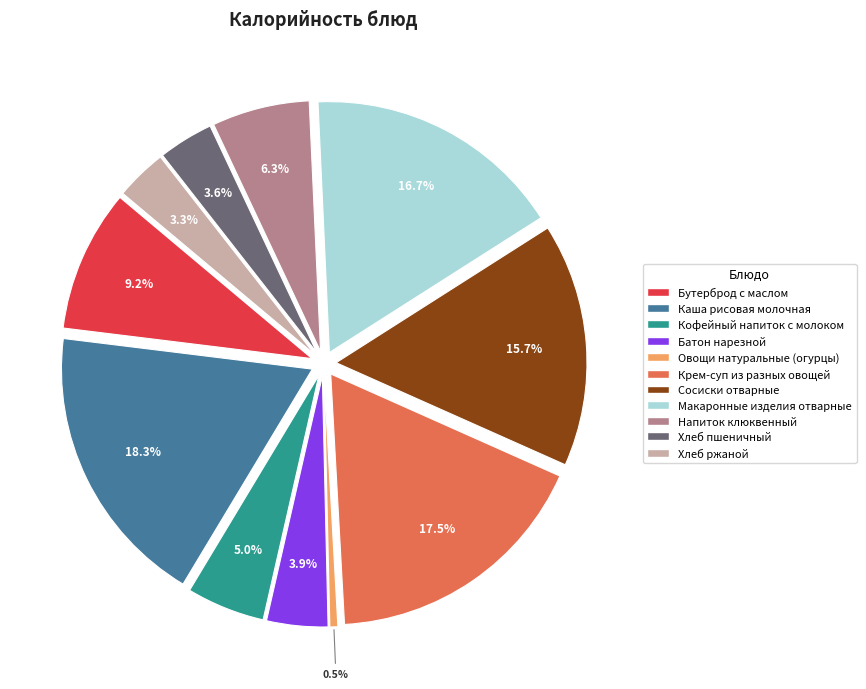

To the nearest percent, what percentage of the pie is Сосиски отварные?

16%